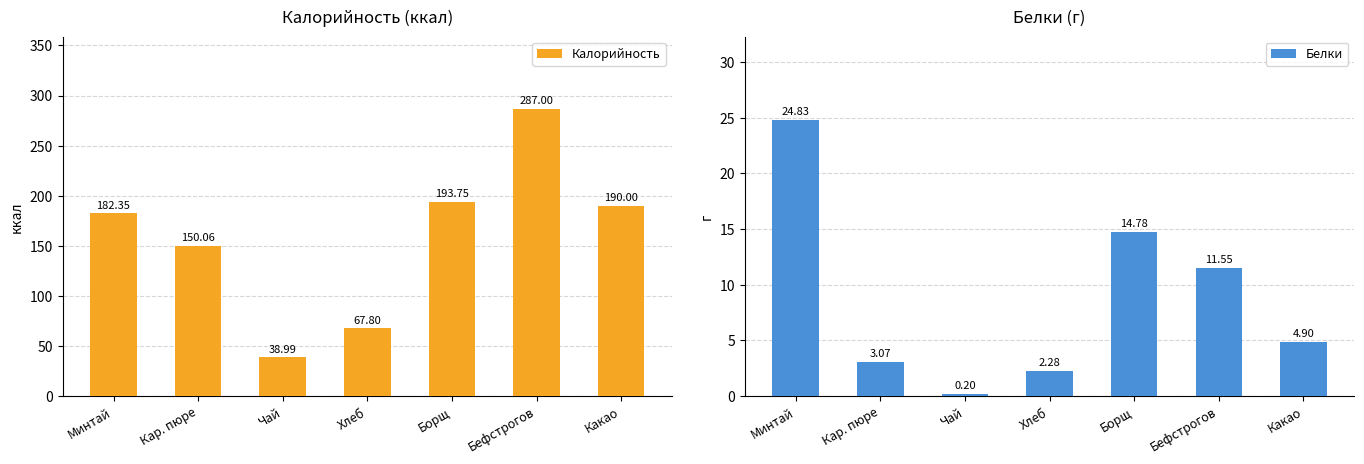

True or false: Калорийность has a value of 57.3 at Борщ.

False